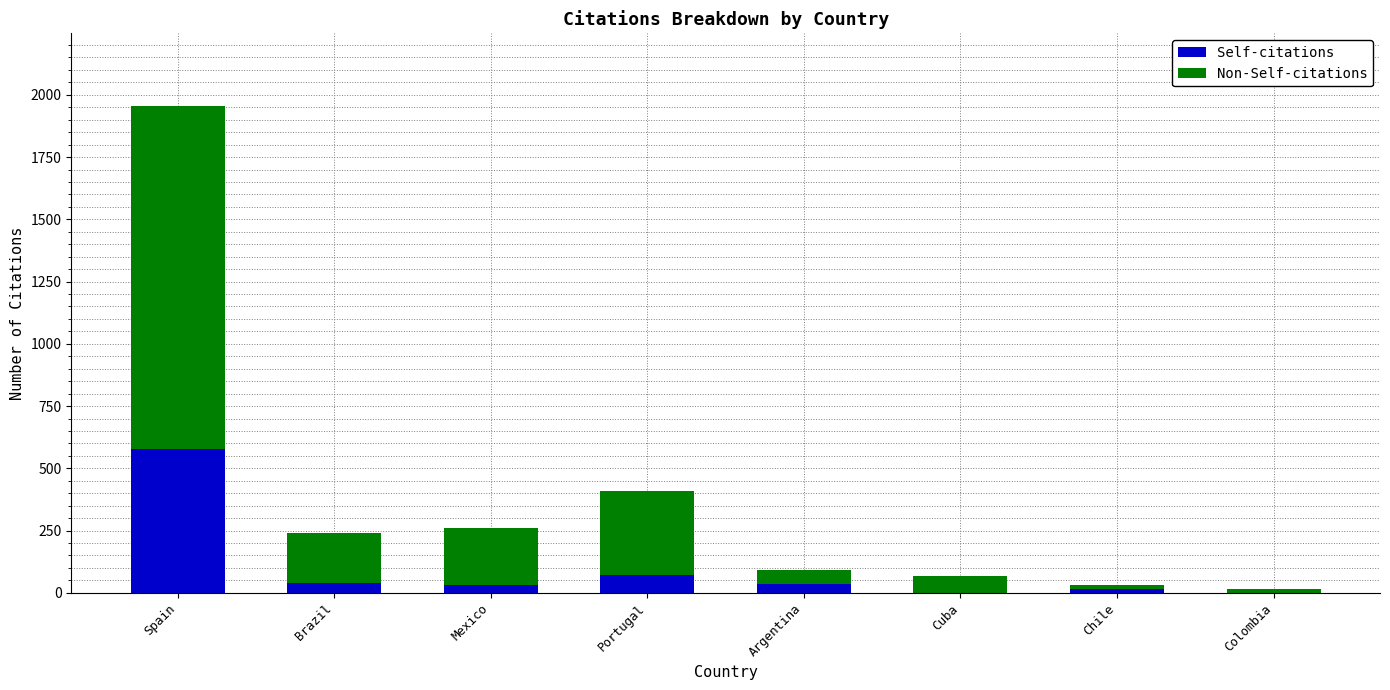

At which category is the sum across all series the highest?

Spain